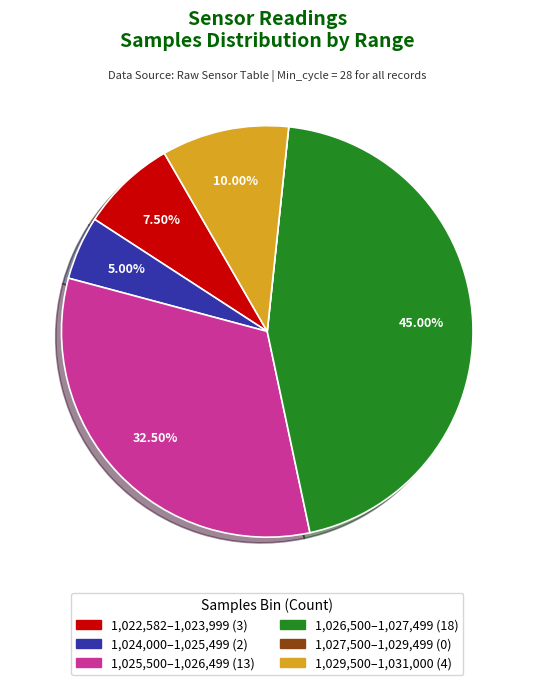

Is there any slice that represents more than half of the pie?

No